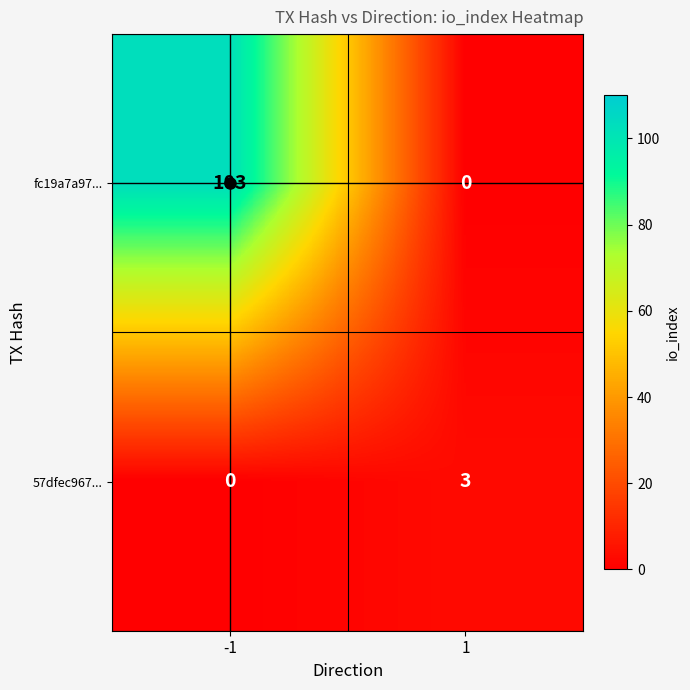

At how many categories does at least one series exceed 6?

1